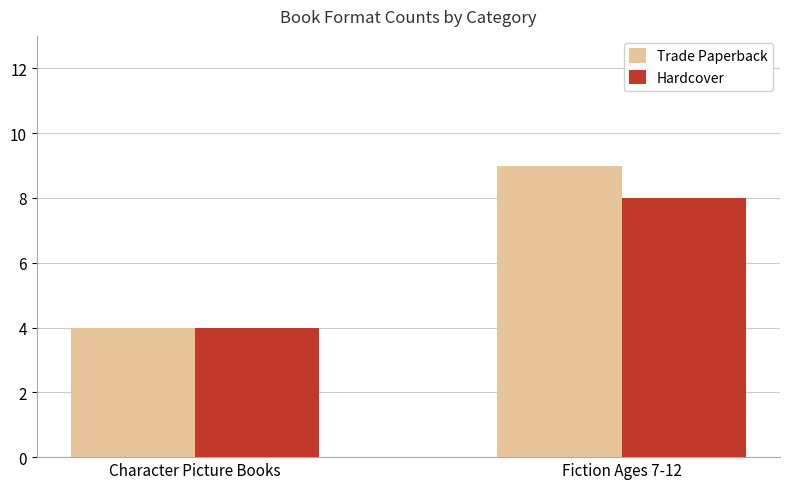

Which series has the largest range (max minus min)?

Trade Paperback